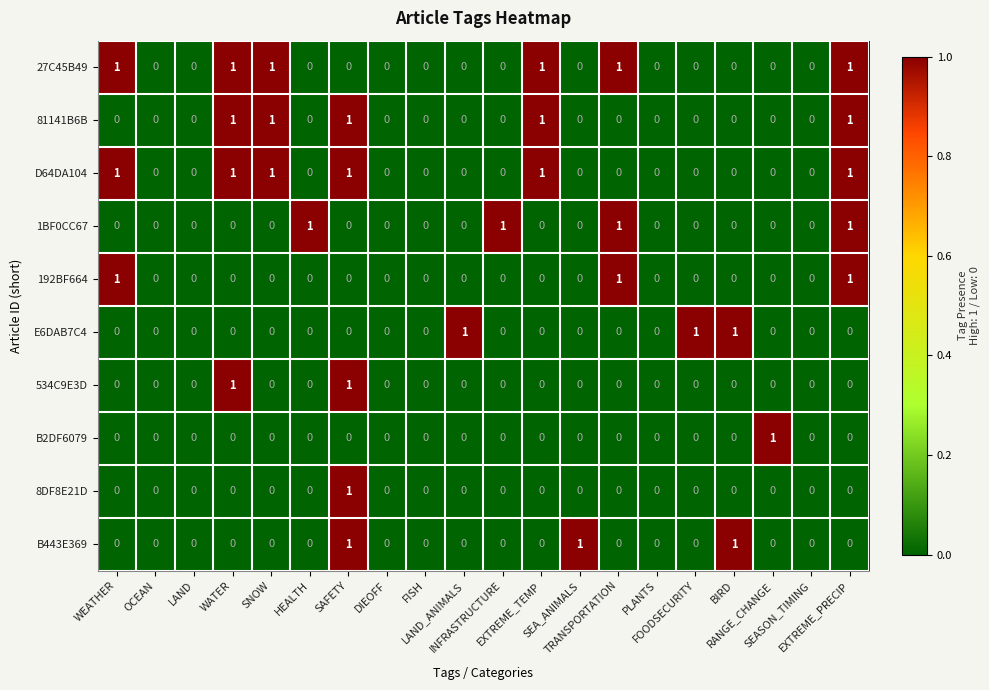

What is the sum of all E6DAB7C4 values?

3